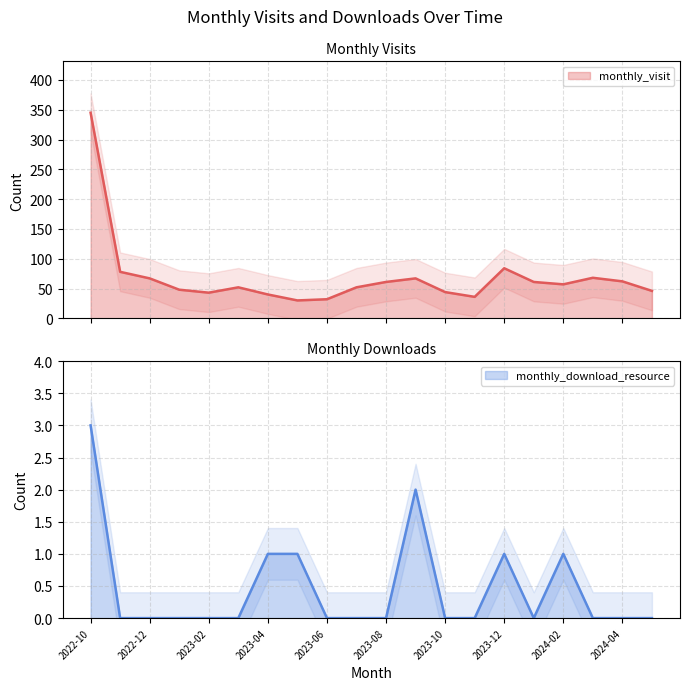

Count the monthly_download_resource values in the range 0 to 1.

18